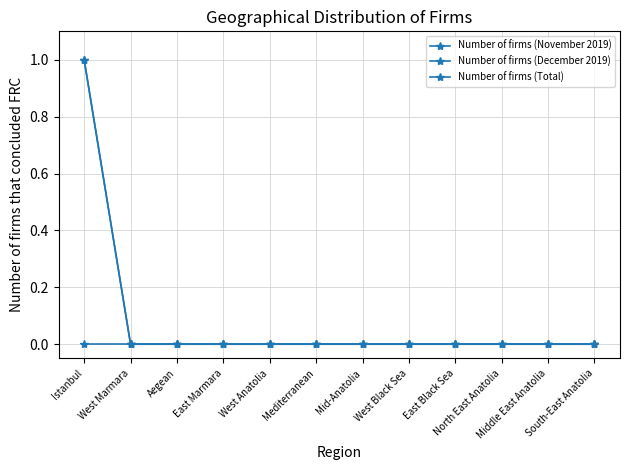

Which series has the largest range (max minus min)?

Number of firms (December 2019)